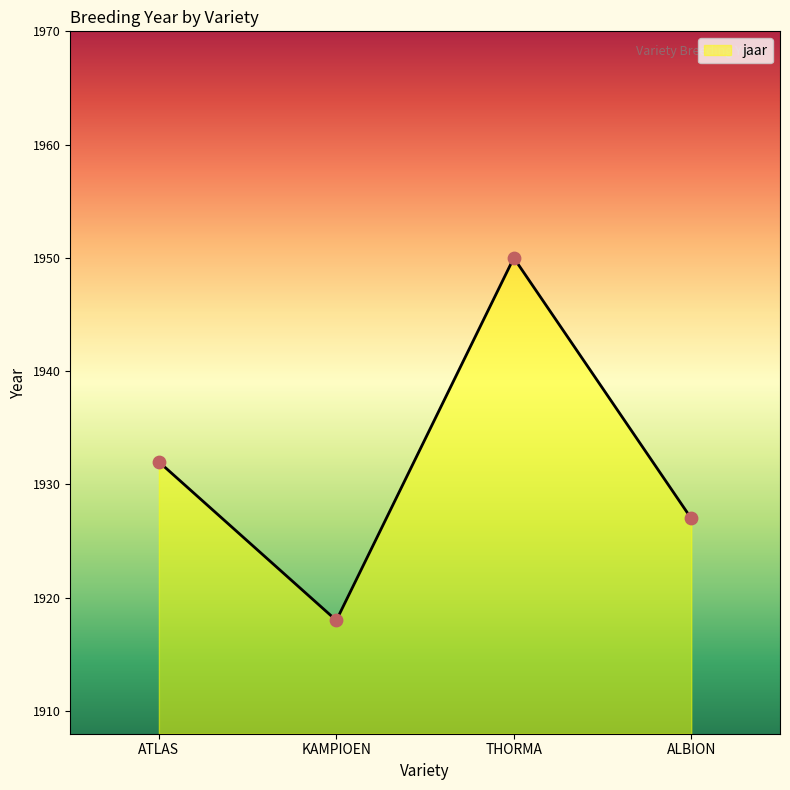

What is the ratio of the value at KAMPIOEN to the value at THORMA?

1.0